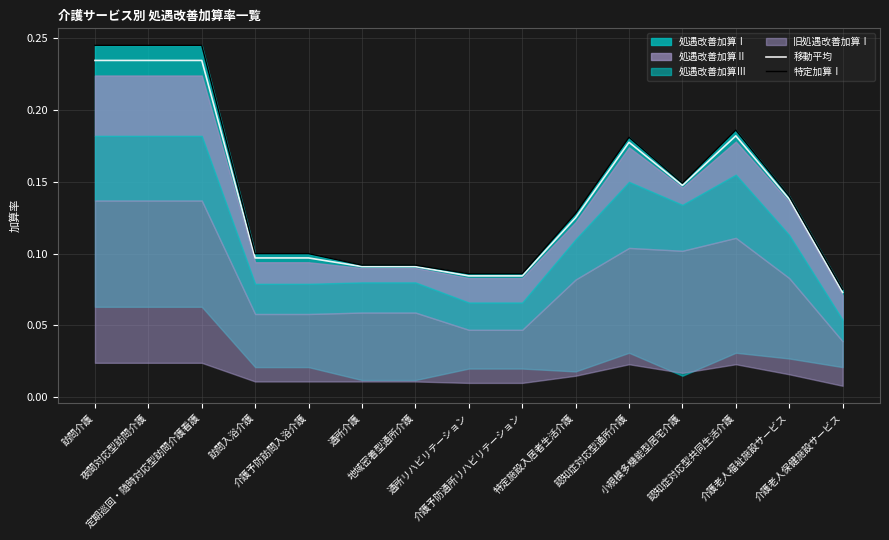

What is the greatest value displayed?

0.2